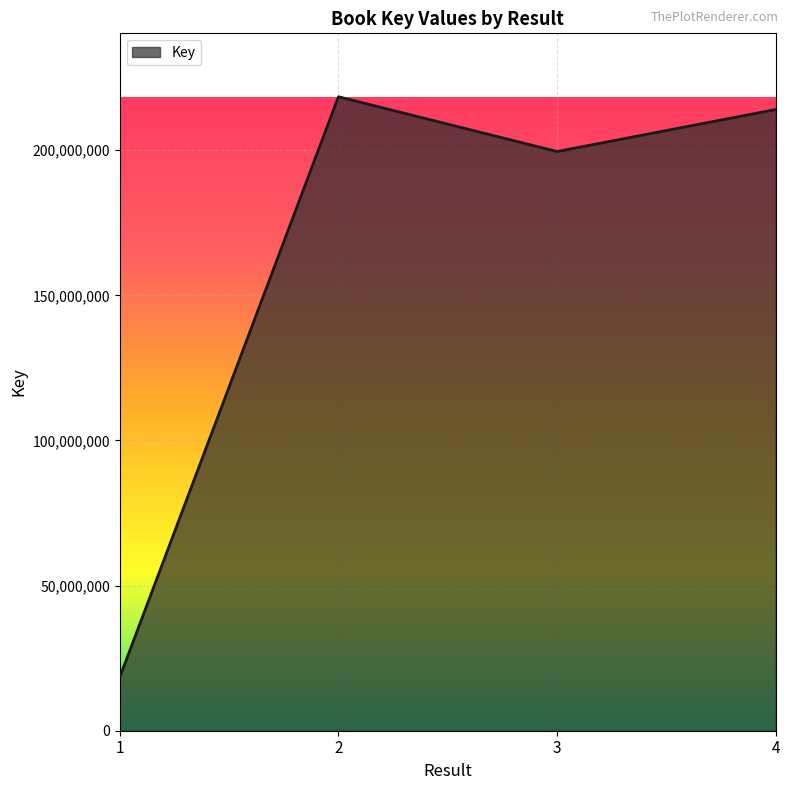

List the labels in order of value, smallest first.

1, 3, 4, 2